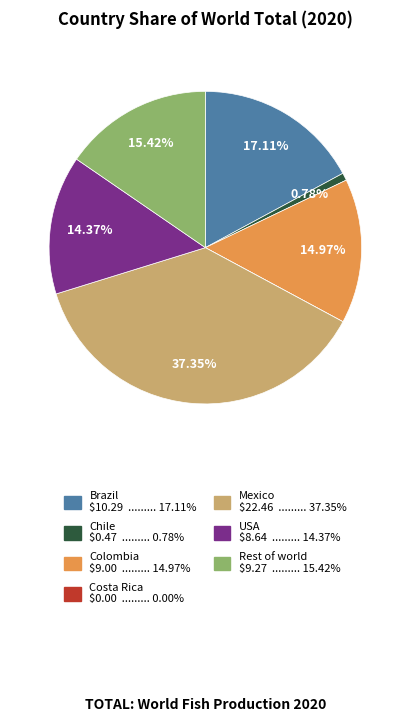

To the nearest percent, what is the combined percentage of Rest of world and Brazil?

33%